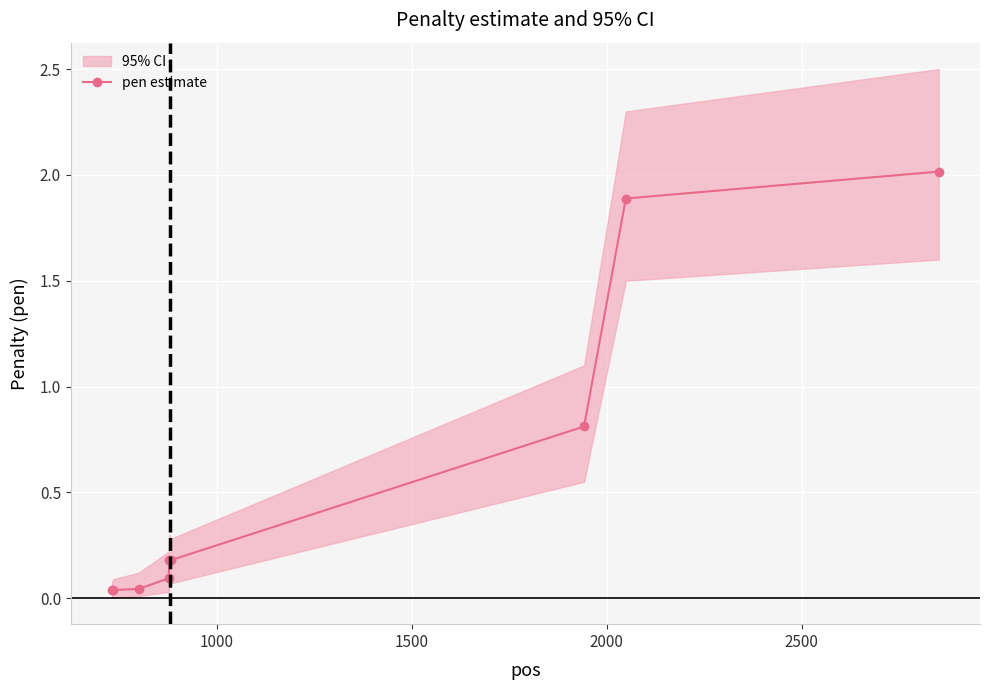

What is the value of the pen estimate point at the 9th from the left?

2.0